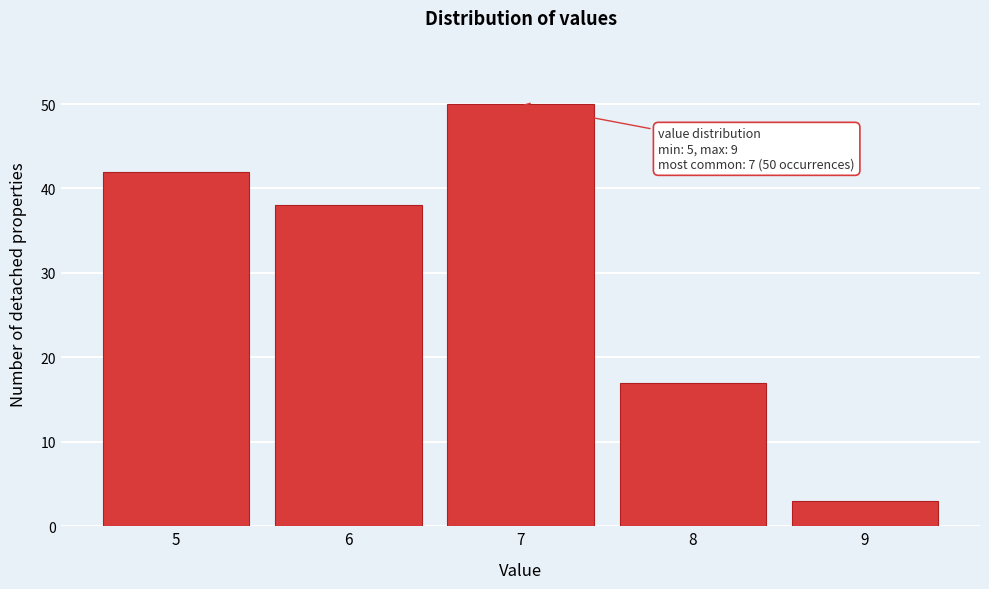

Which range on the x-axis has the tallest bar?

6.5 to 7.5